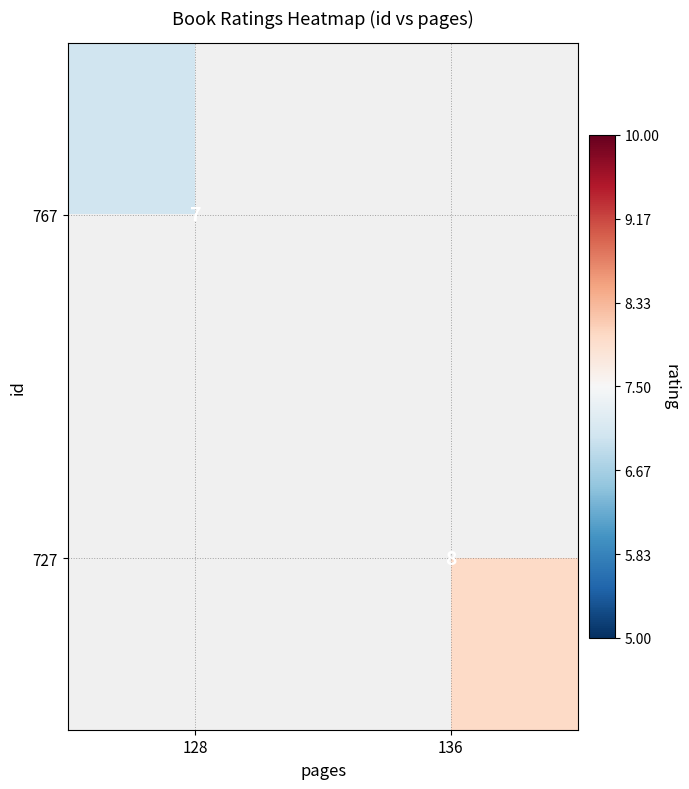

Is it true that 767 equals 7 at 128?

True